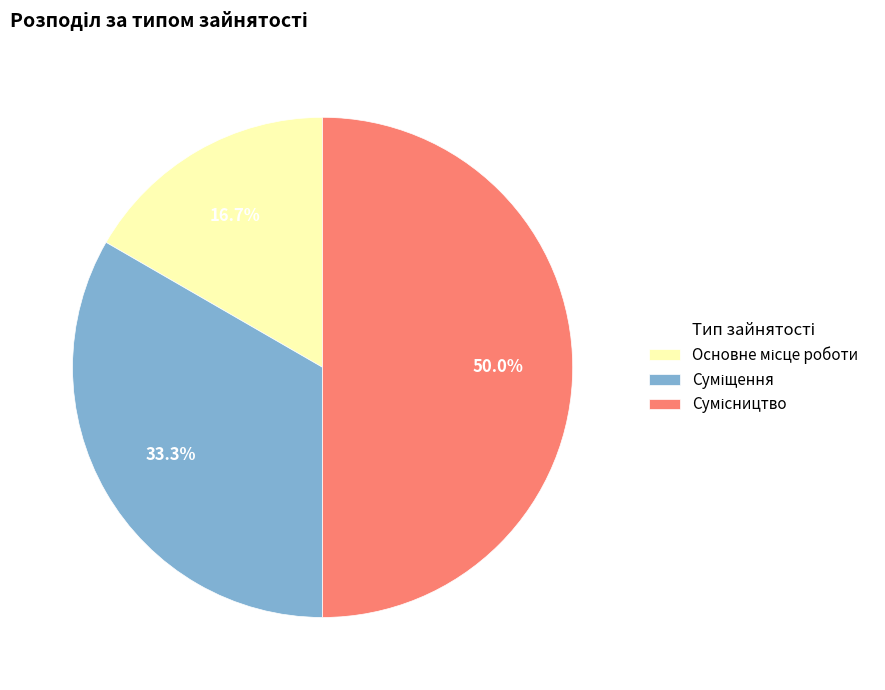

Approximately how many times larger is the value at Сумісництво compared to Суміщення?

1.5